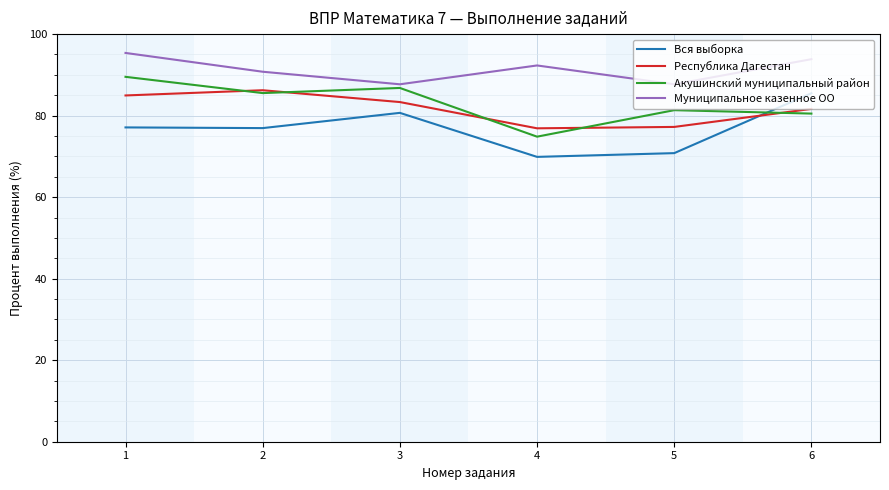

How many lines are shown in the chart?

4